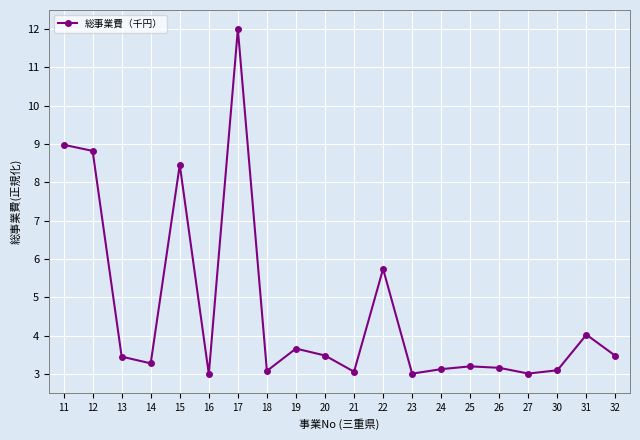

Does the chart have visible grid lines?

Yes